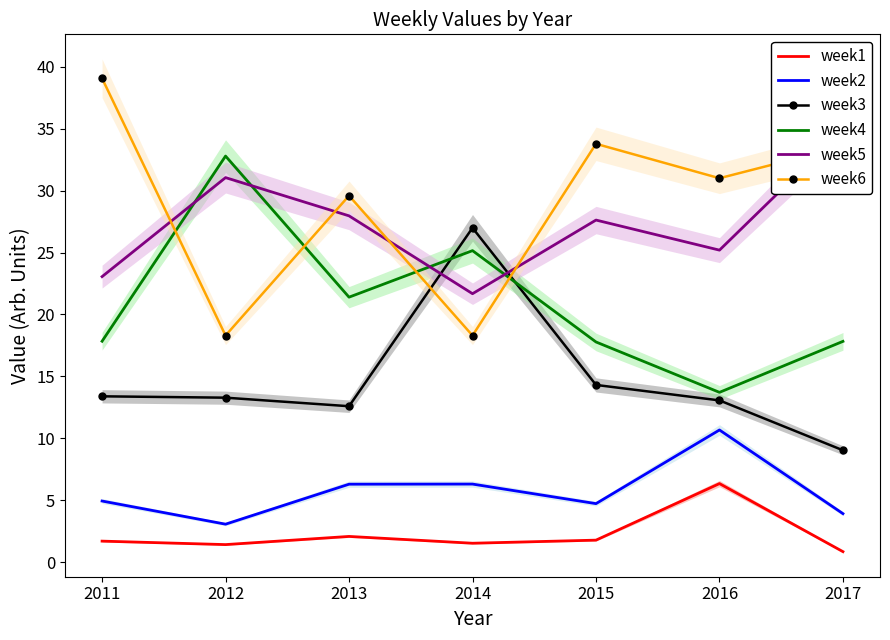

Where is the first local minimum for week3?

2013